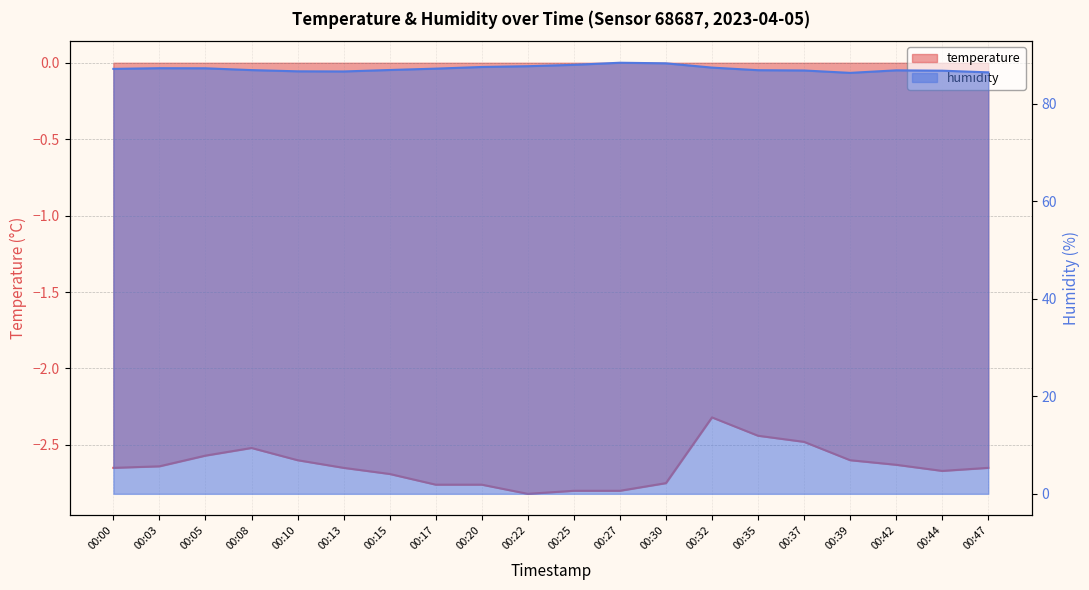

Rank the categories by temperature value from lowest to highest.

00:22, 00:25, 00:27, 00:17, 00:20, 00:30, 00:15, 00:44, 00:00, 00:13, 00:47, 00:03, 00:42, 00:10, 00:39, 00:05, 00:08, 00:37, 00:35, 00:32